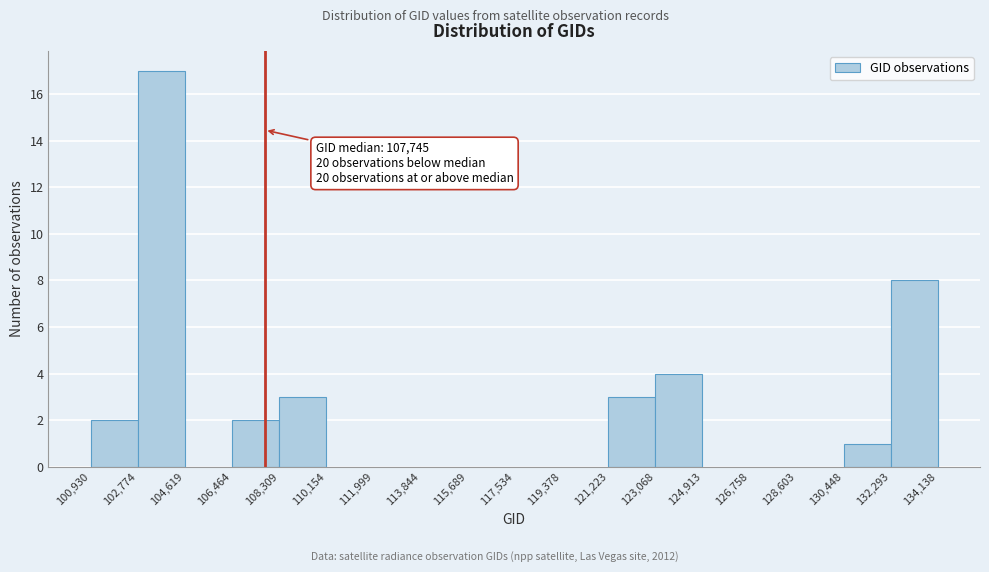

Which range on the x-axis has the tallest bar?

102,774 to 104,619